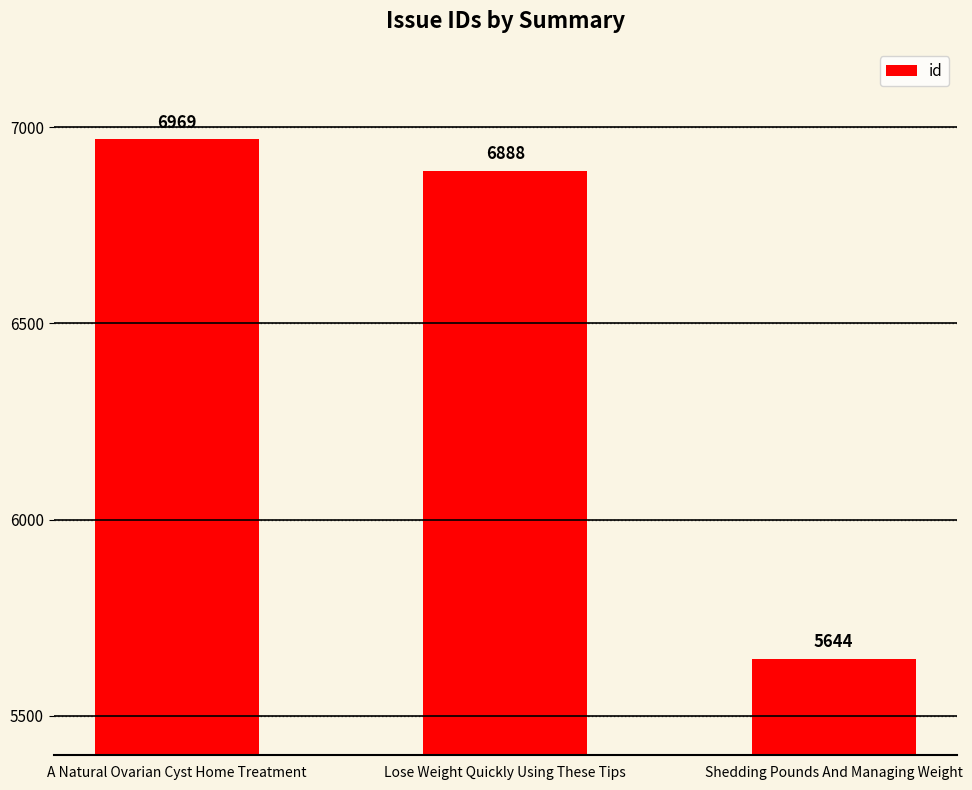

List the labels in order of value, smallest first.

Shedding Pounds And Managing Weight, Lose Weight Quickly Using These Tips, A Natural Ovarian Cyst Home Treatment